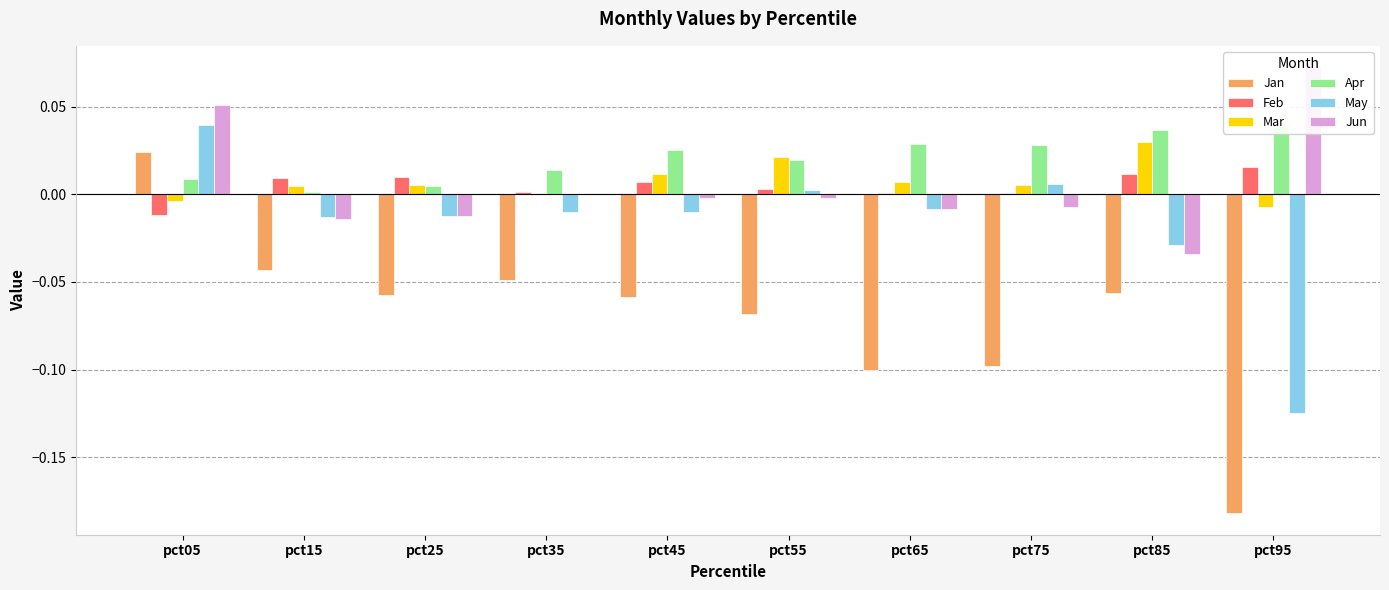

What are all the series names shown in the legend?

Jan, Feb, Mar, Apr, May, Jun